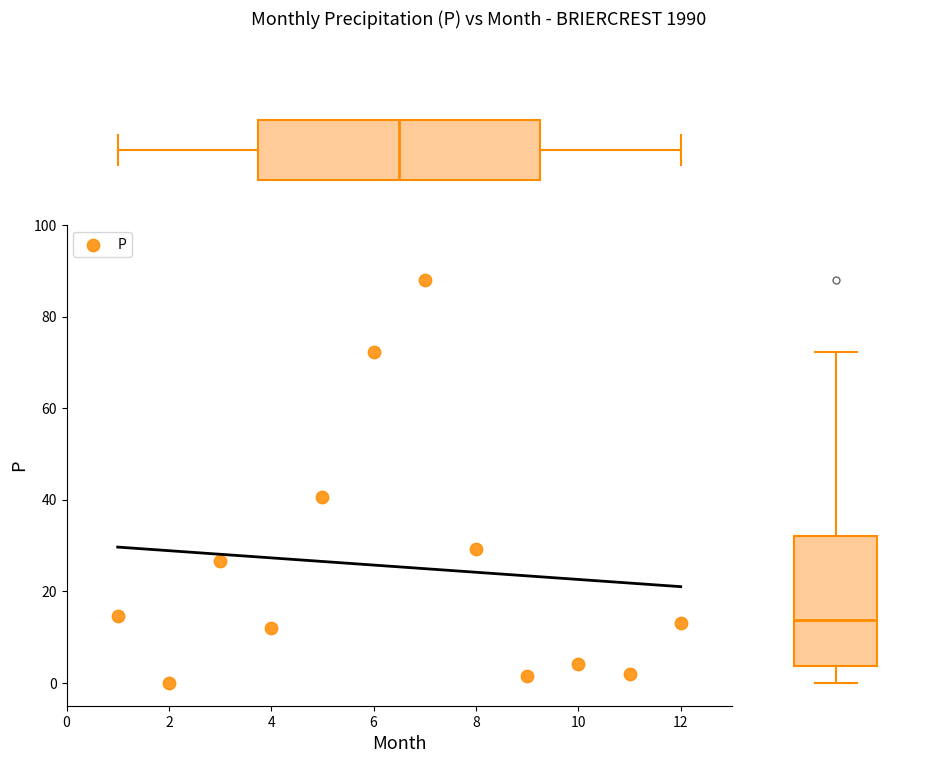

What Y value in the scatter plot is closest to 44?

40.6